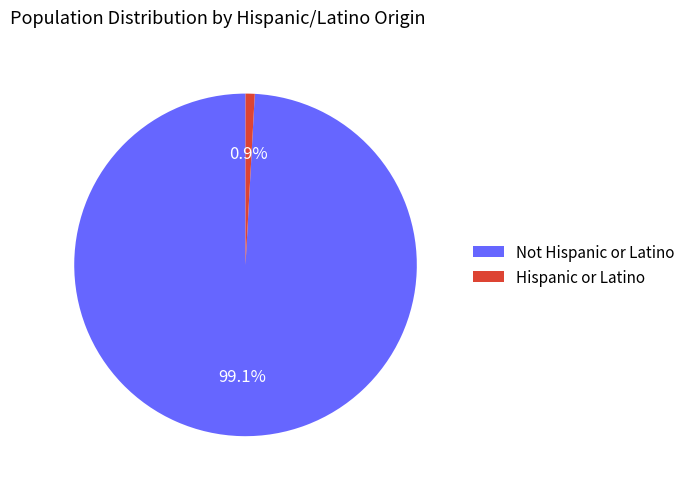

Between Not Hispanic or Latino and Hispanic or Latino, which is larger?

Not Hispanic or Latino